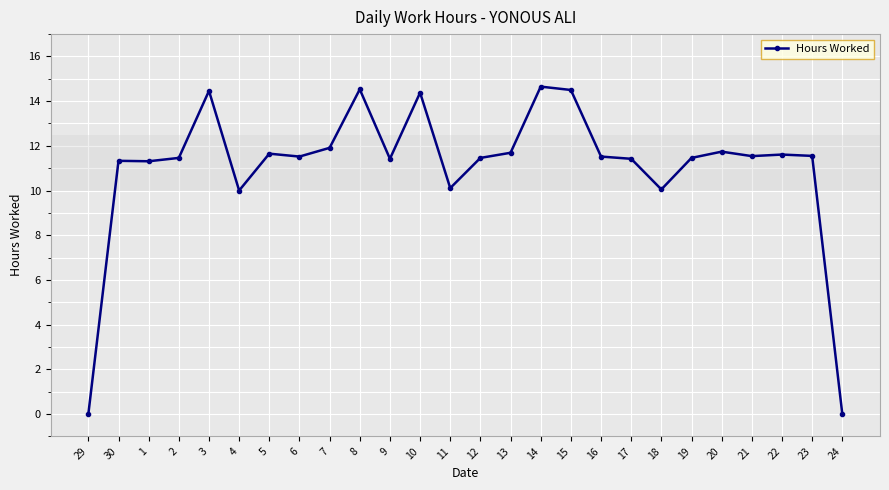

Is it true that the value at 8 is 6.7?

False